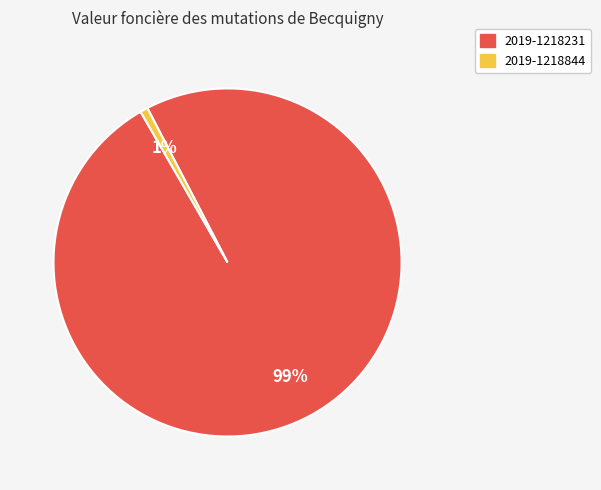

Does 2019-1218844 represent more than half of the total?

No